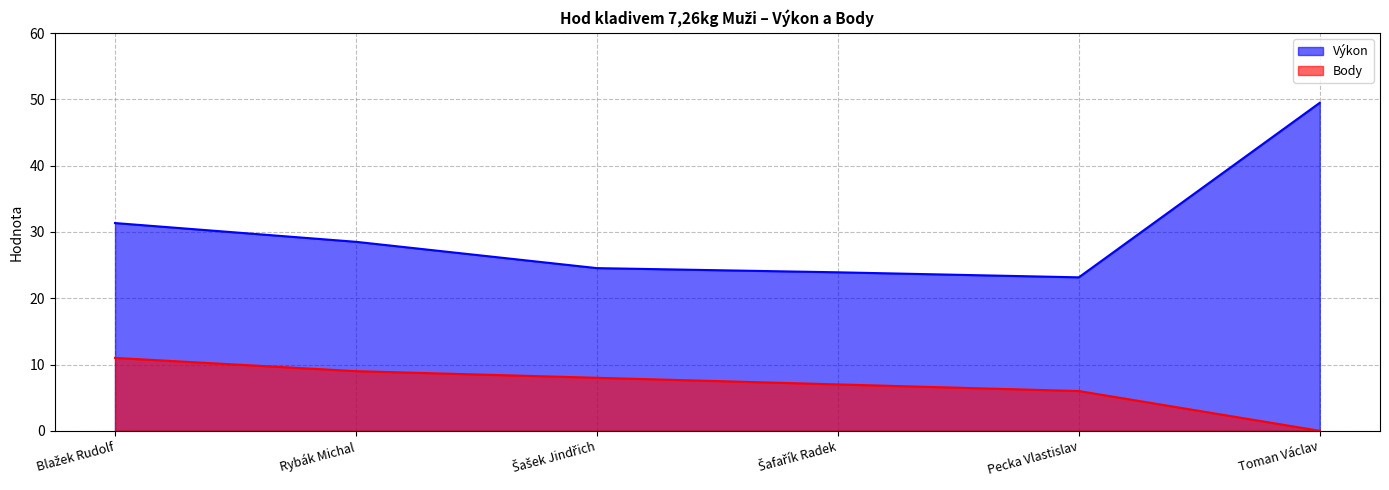

List the series in order of their overall mean, highest first.

Výkon, Body